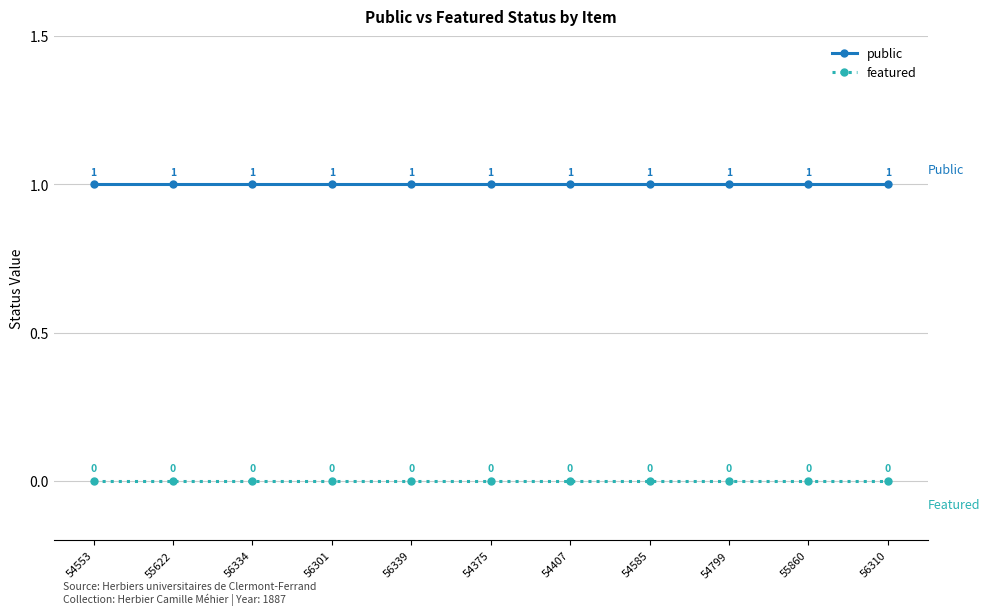

Is this an area chart (filled region under the line)?

No